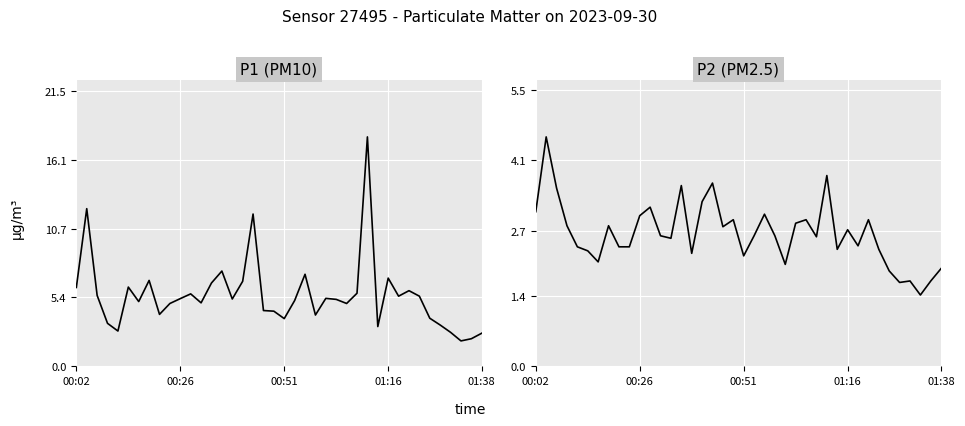

At how many categories does at least one series exceed 3?

35